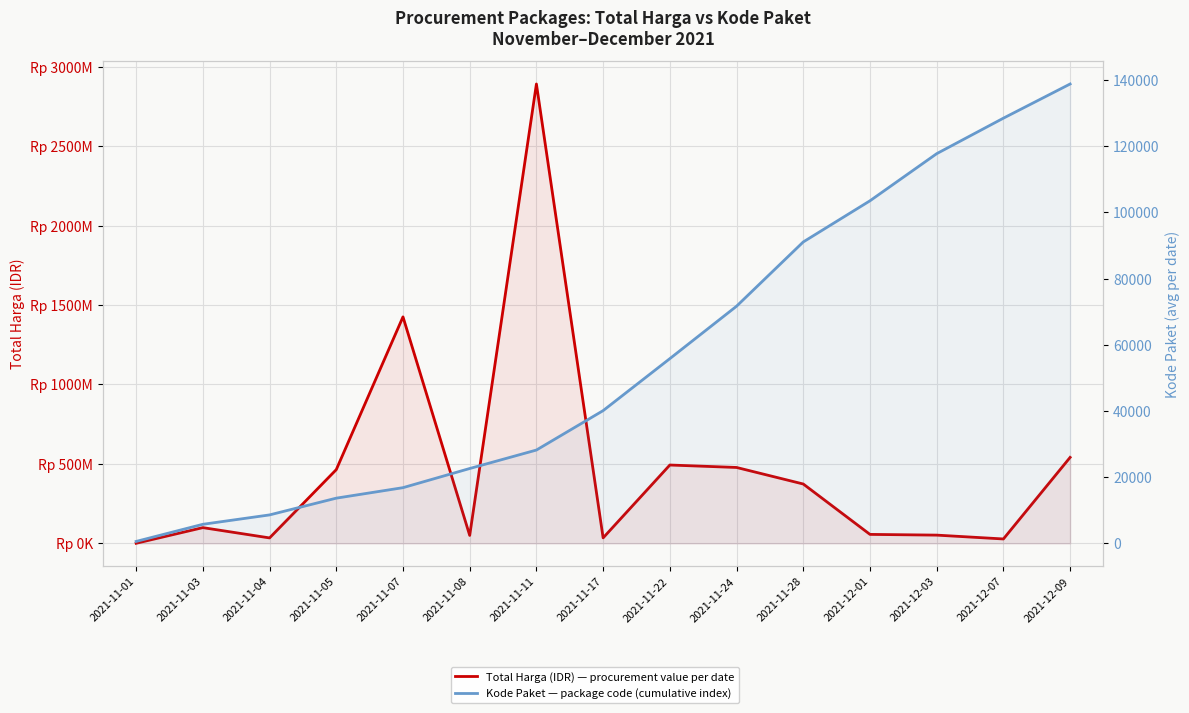

True or false: Kode Paket and Total Harga (IDR) cross at least once.

False